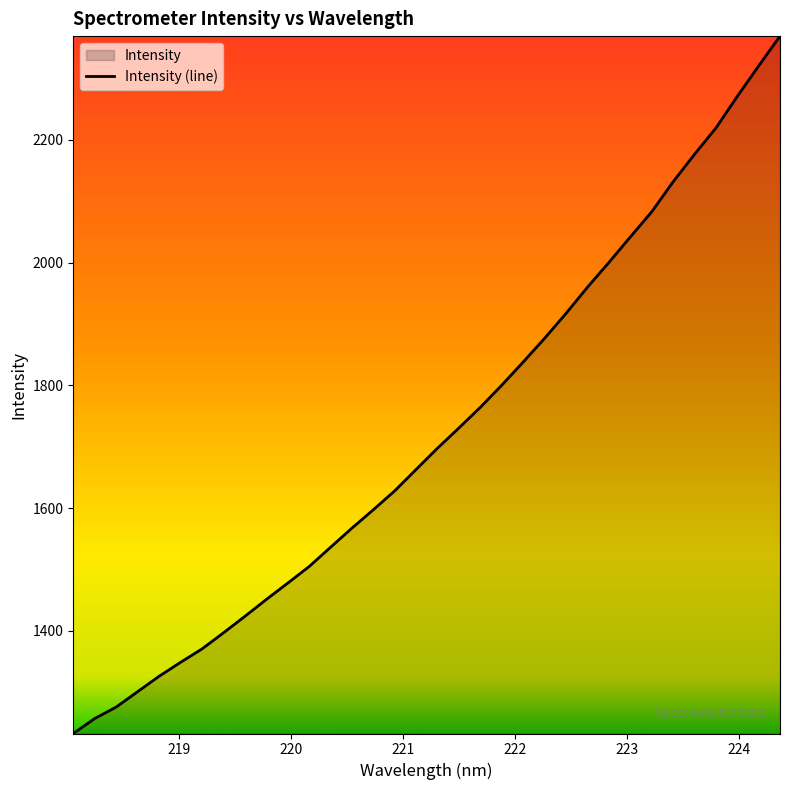

What is the minimum value shown in the chart?

1232.3